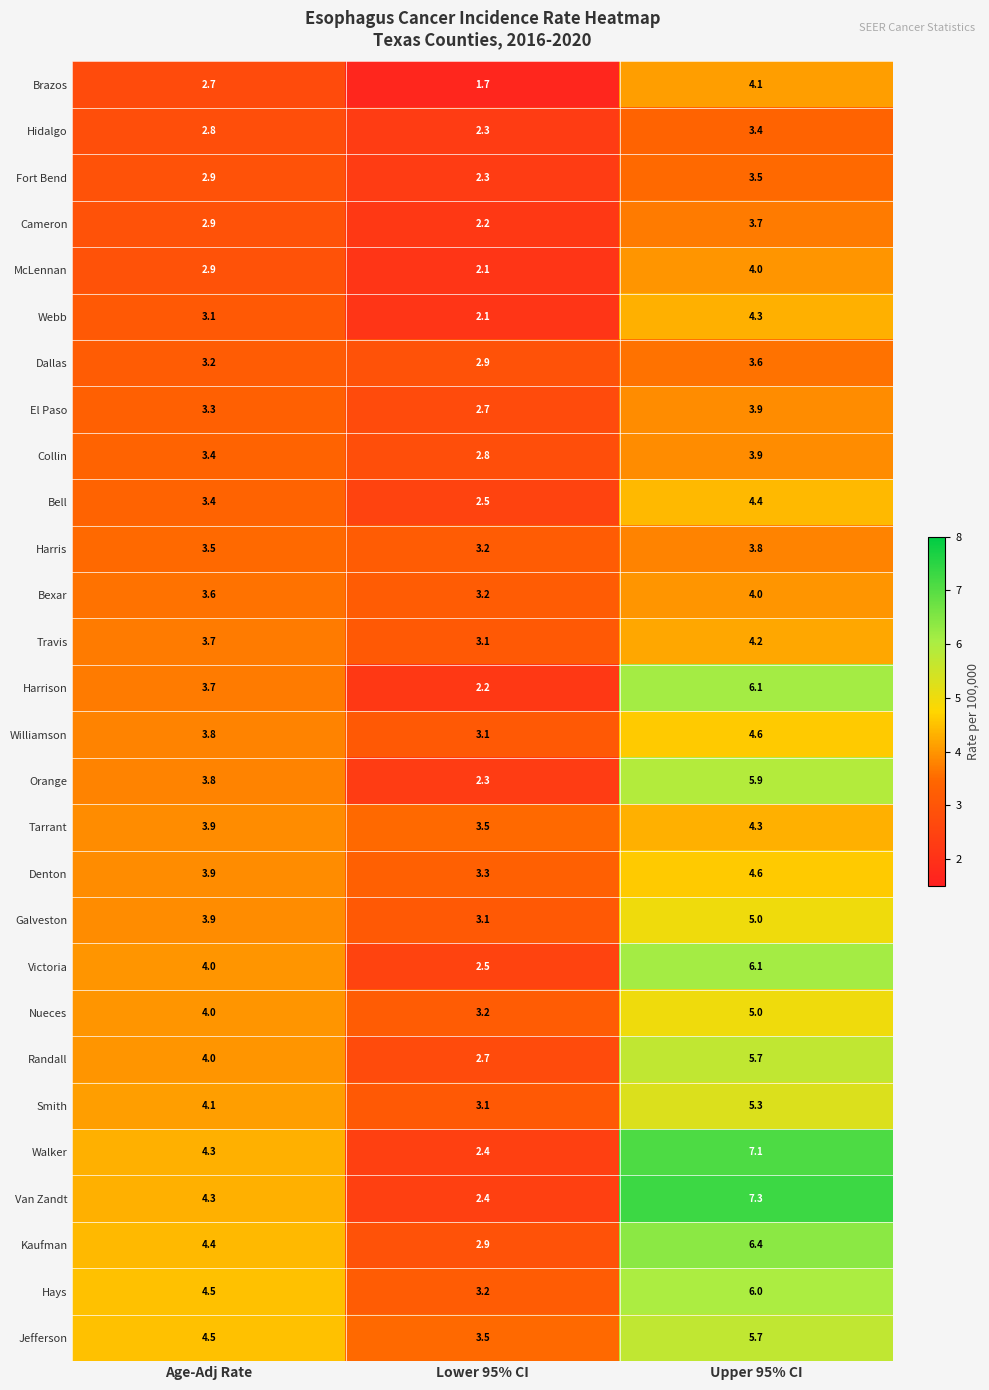

How many series are shown in this chart?

28